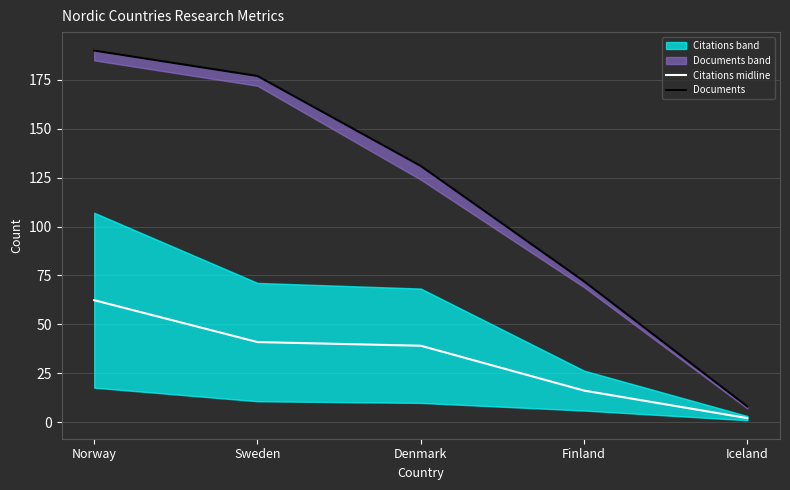

What value does the Documents series have at Sweden?

177.0